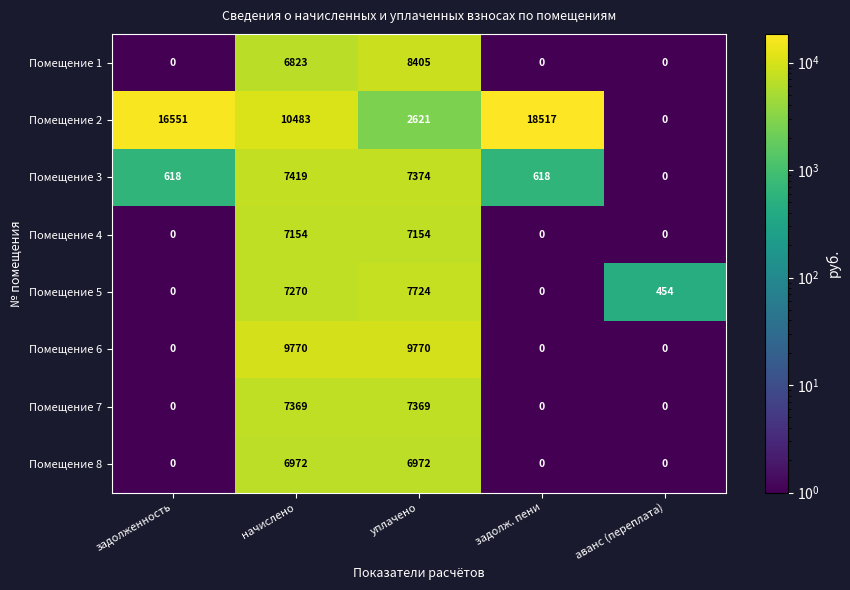

What is the sum of all Помещение 8 values?

13944